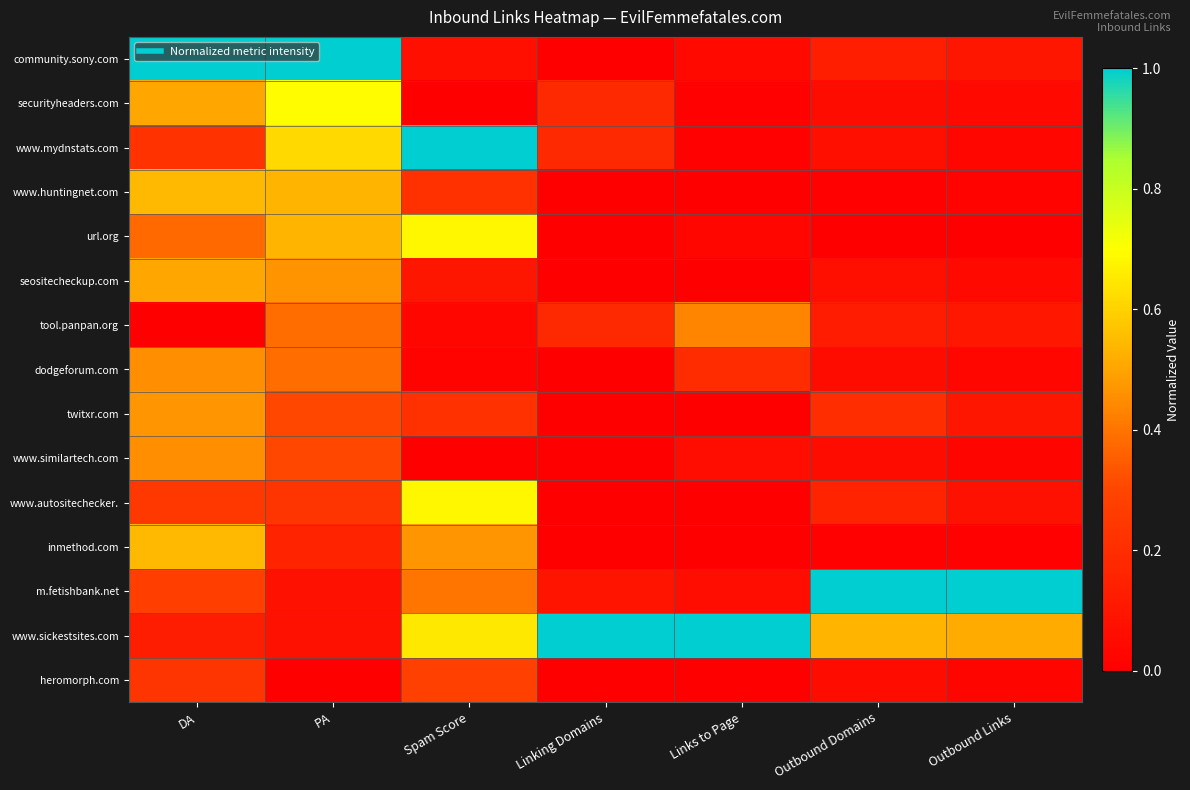

At which category is the sum across all series the highest?

DA